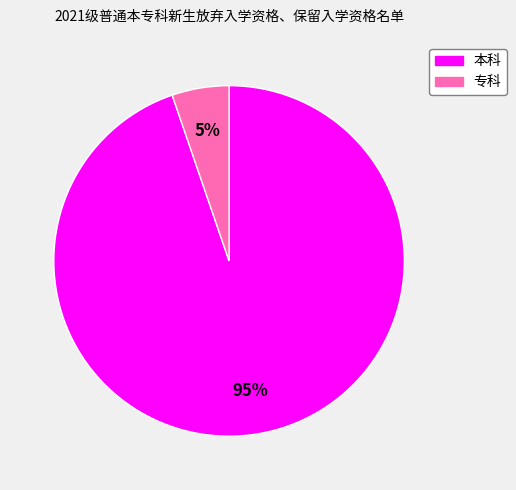

To the nearest percent, what is the average slice percentage?

50%